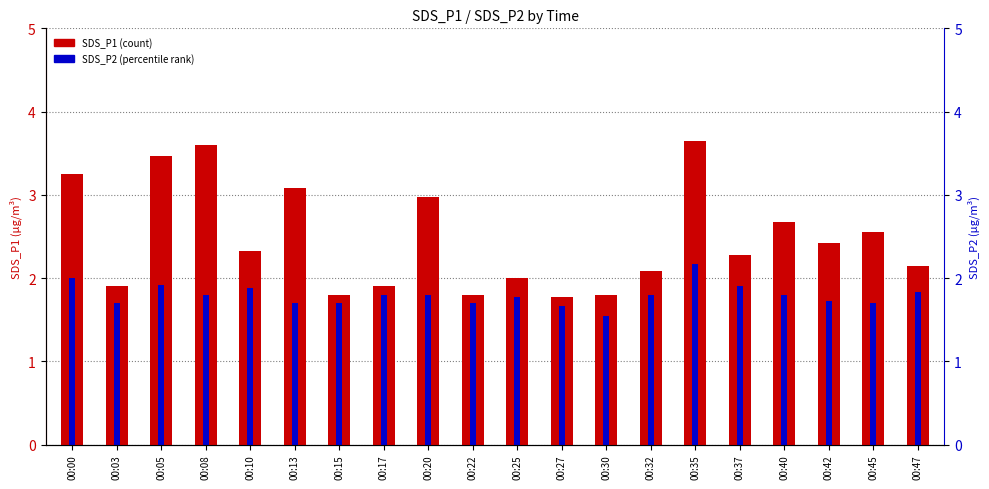

Count the number of data series in this chart.

2